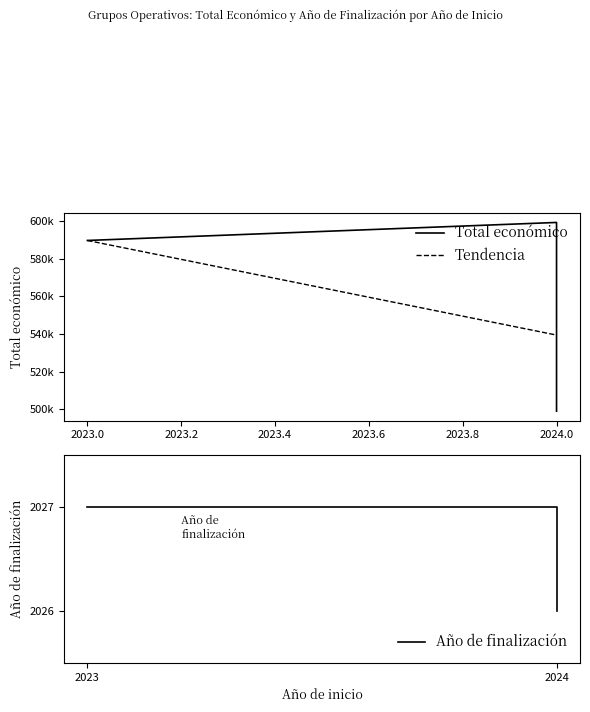

Which label corresponds to the smallest value in the chart?

2024